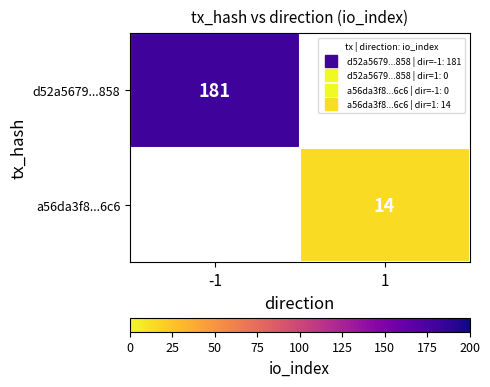

How many values in a56da3f8...6c6 are above zero?

1